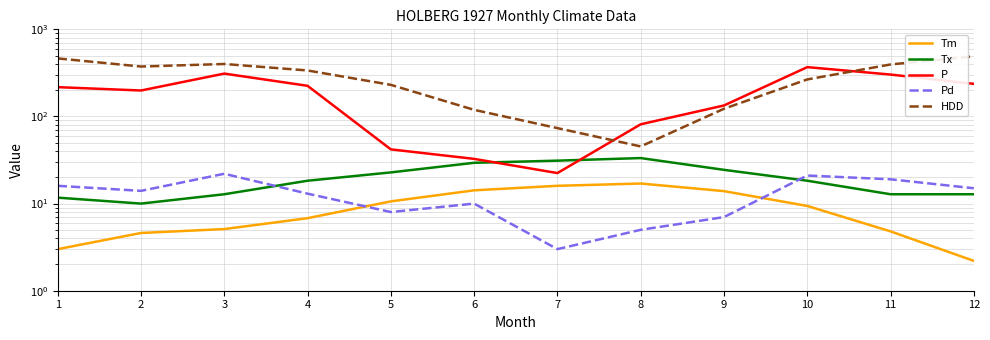

At which category is the sum across all series the highest?

12